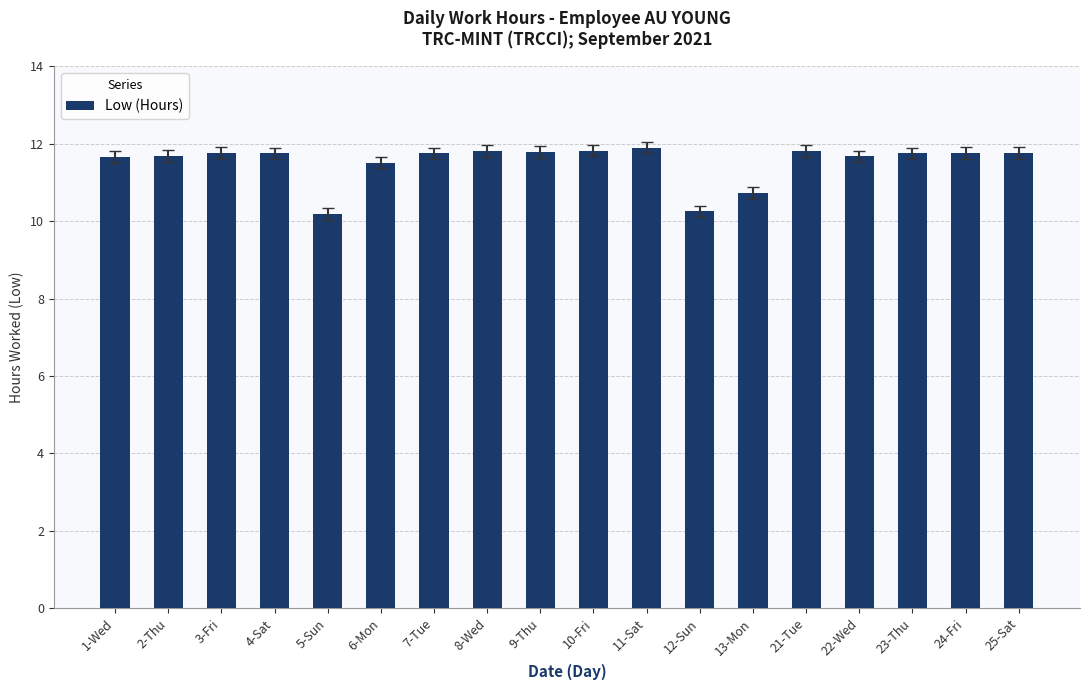

What is the value of the 1st bar from the left?

11.7